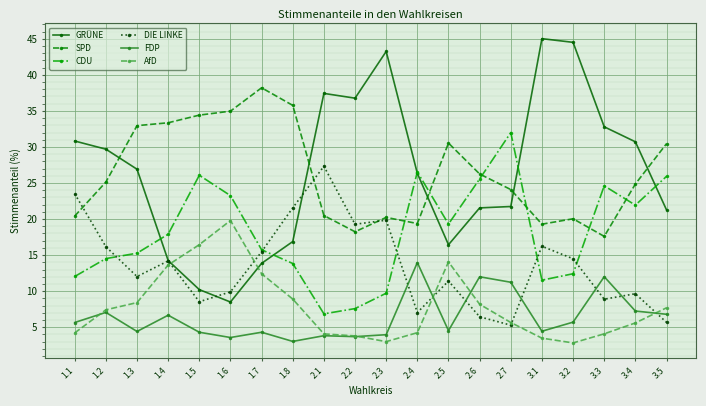

What is the label of the 3rd point from the left?

1.3